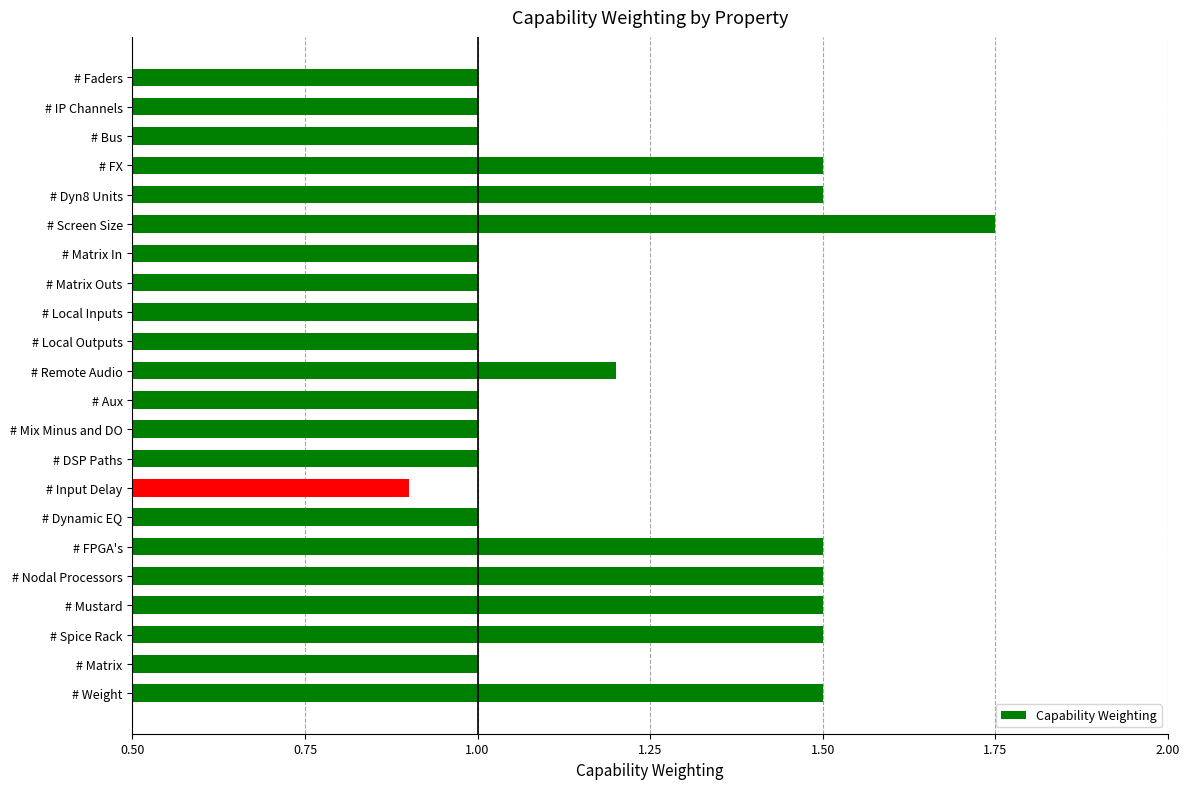

How many bars are there in total?

22